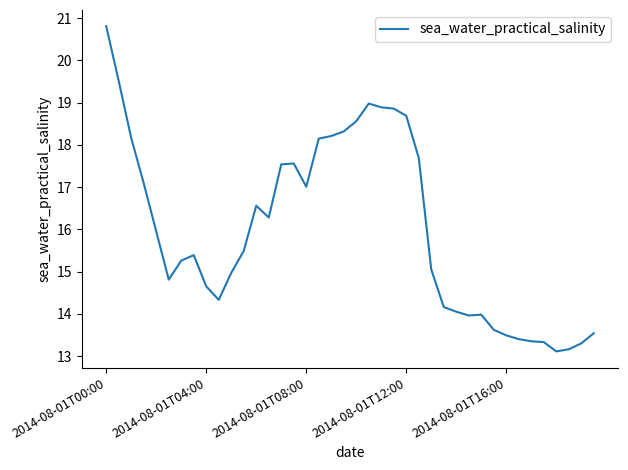

What is the greatest value displayed?

20.8